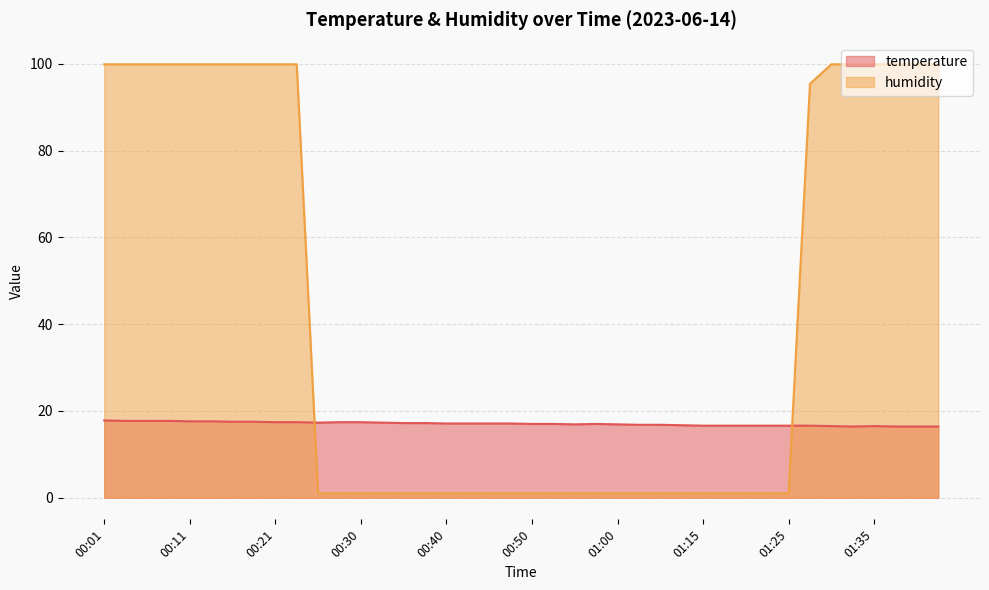

Read the humidity value at 01:27.

95.4